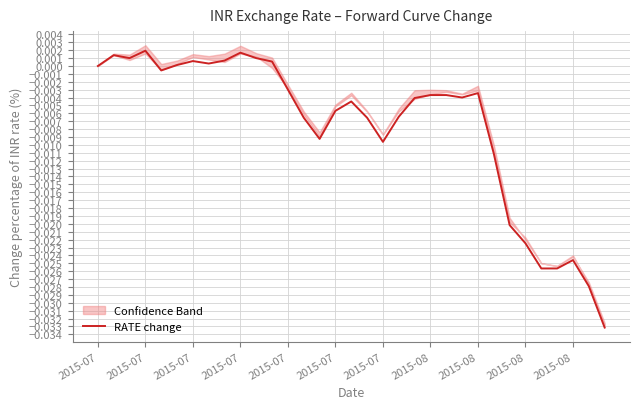

What is the sum of all values?

-0.3